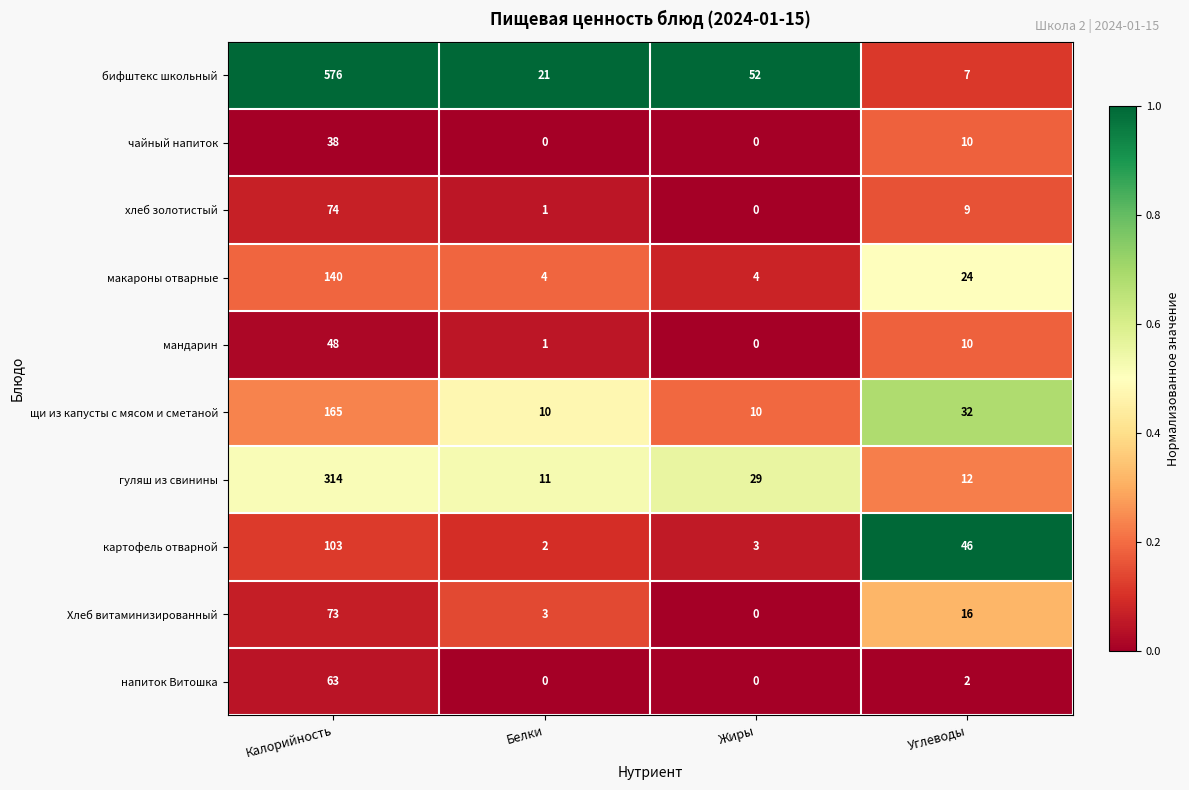

Rank the series by their maximum value, from lowest to highest.

чайный напиток, мандарин, напиток Витошка, Хлеб витаминизированный, хлеб золотистый, картофель отварной, макароны отварные, щи из капусты с мясом и сметаной, гуляш из свинины, бифштекс школьный